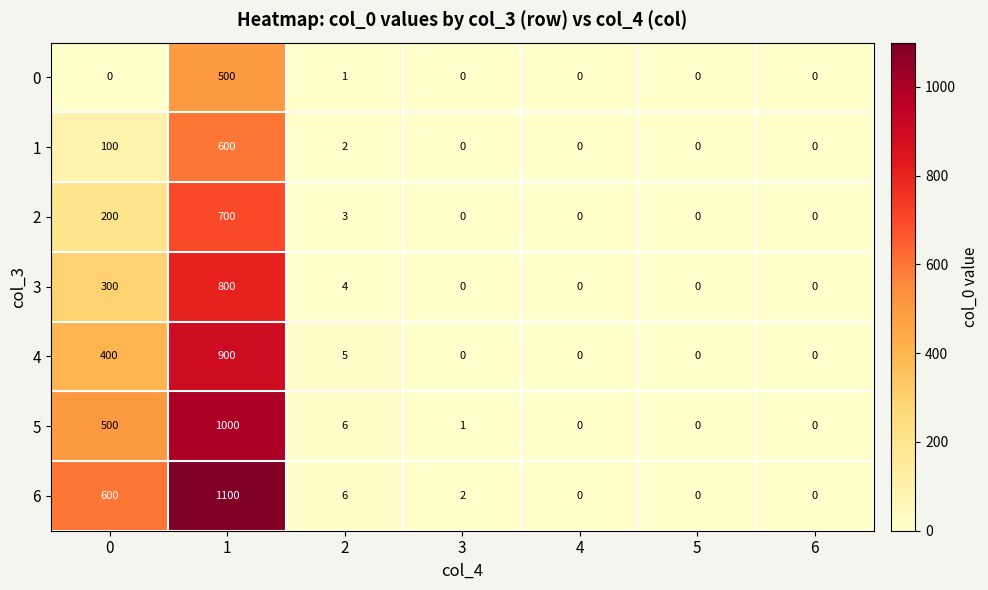

What is the sum of all 3 values?

1104